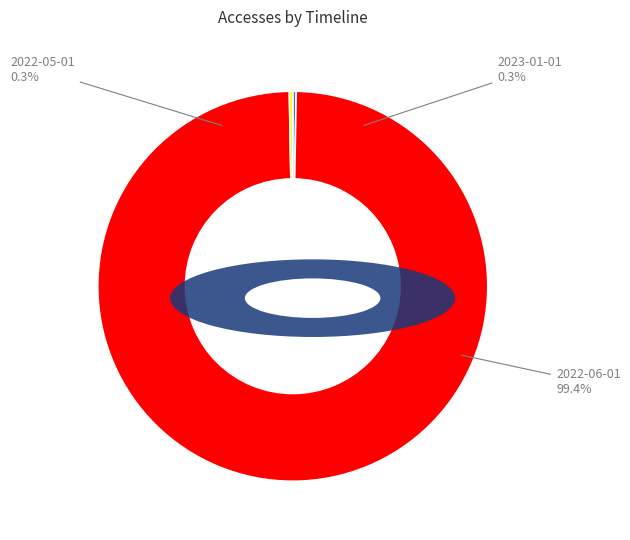

The 2022-05-01 slice represents 1% of the pie. True or false?

False